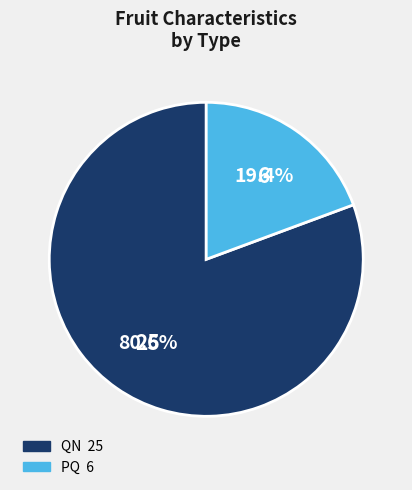

The QN slice represents 76% of the pie. True or false?

False